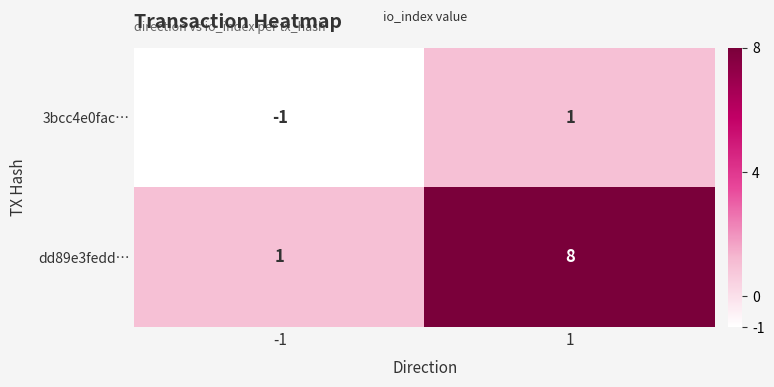

Is it true that 3bcc4e0fac… equals -1 at -1?

True